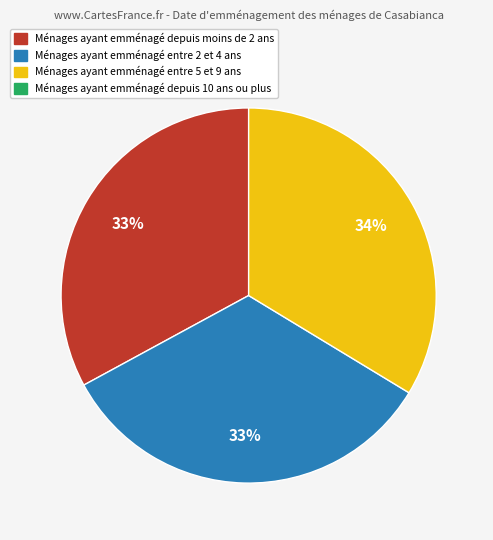

To the nearest percent, what is the difference between the largest and smallest slice percentages?

1%